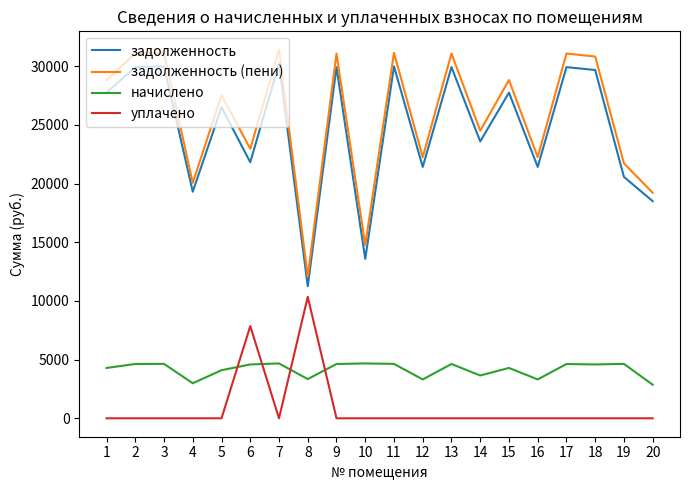

What is the difference between the maximum and minimum values in the задолженность series?

18981.2